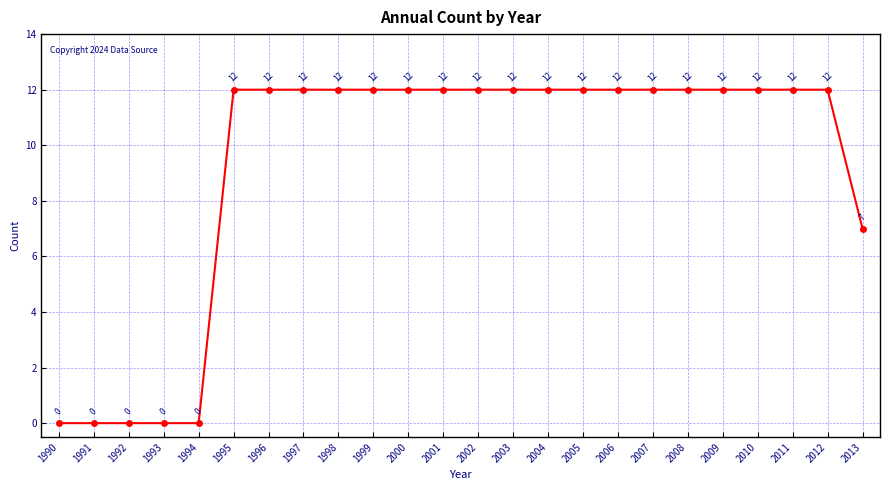

Reading left to right, extract all data points from this chart.

1990=0	1991=0	1992=0	1993=0	1994=0	1995=12	1996=12	1997=12	1998=12	1999=12	2000=12	2001=12	2002=12	2003=12	2004=12	2005=12	2006=12	2007=12	2008=12	2009=12	2010=12	2011=12	2012=12	2013=7